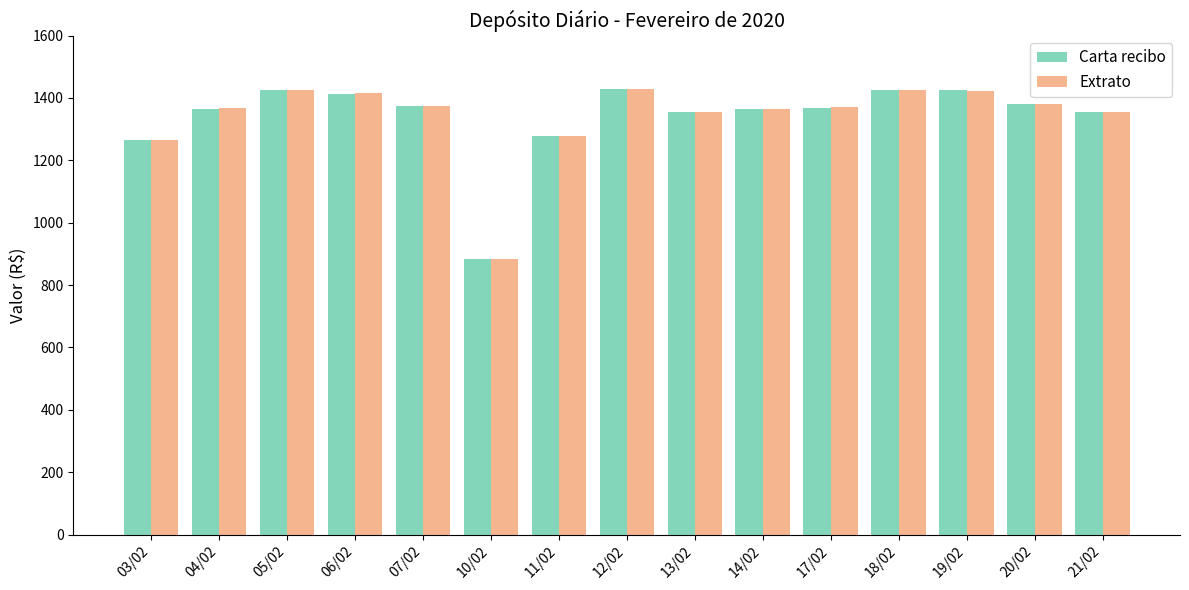

What is the label of the 9th bar from the left?

13/02